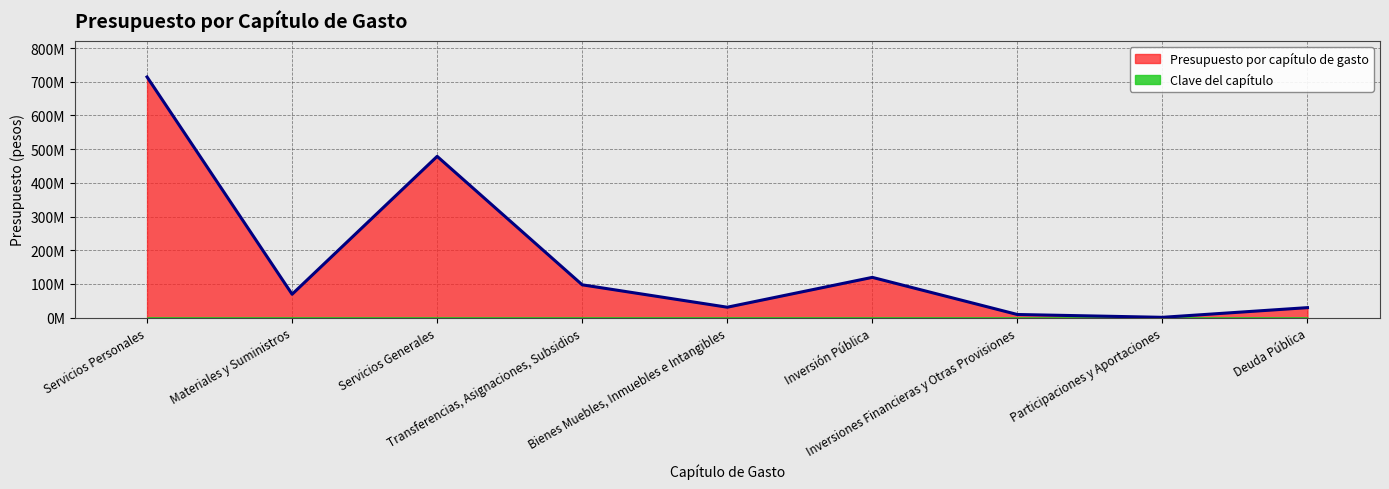

True or false: there are more than 2 points higher than both neighbors.

False